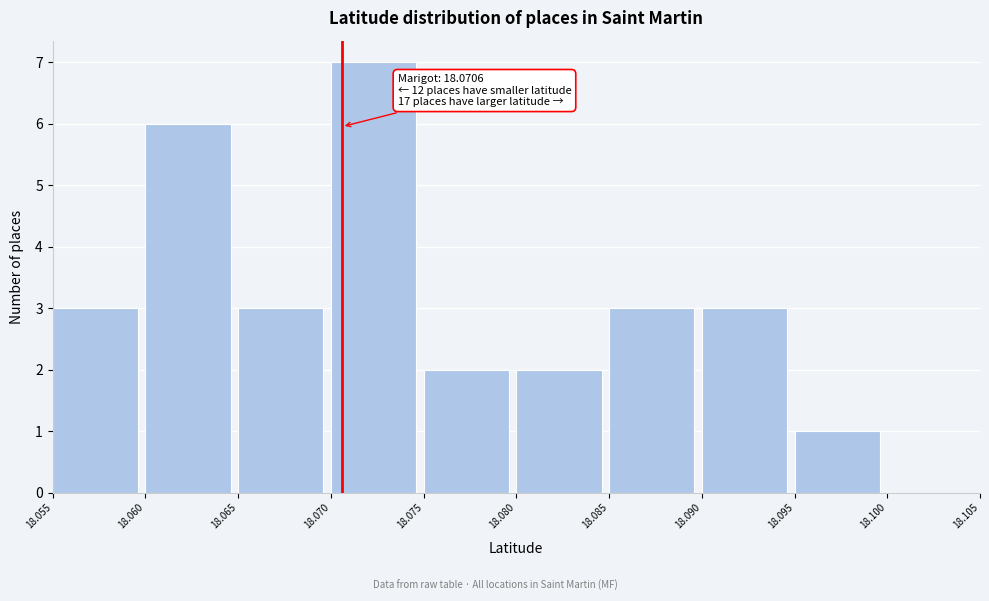

Over which range of the x-axis is the bar tallest?

18.070 to 18.075